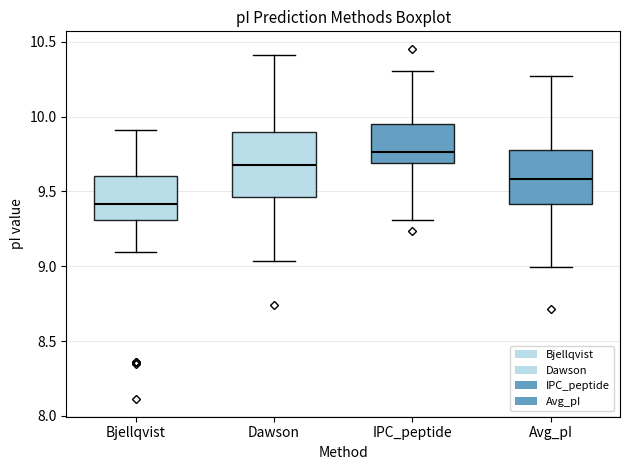

Which box's median line is the highest?

IPC_peptide